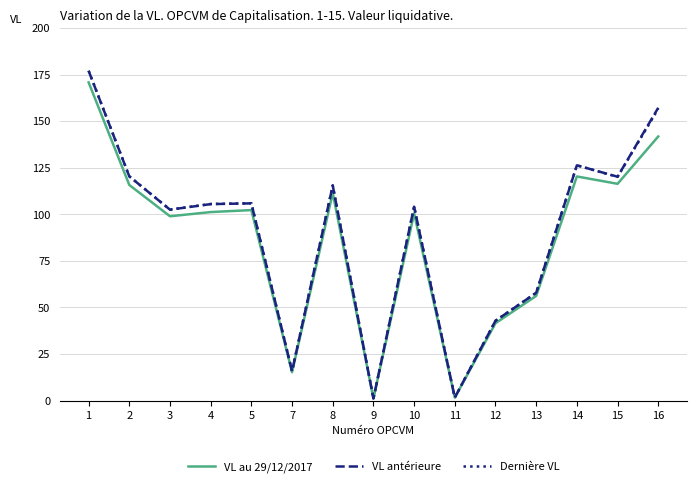

At which label is Dernière VL closest to 89?

3